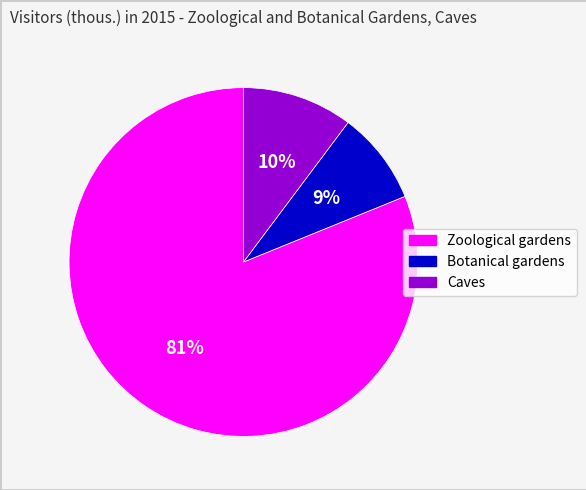

Which slice is the largest?

Zoological gardens